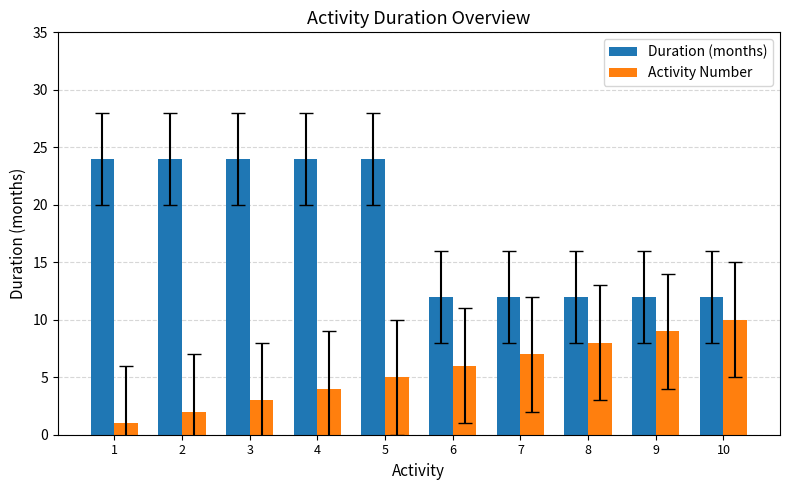

Rank the series by their maximum value, from highest to lowest.

Duration (months), Activity Number